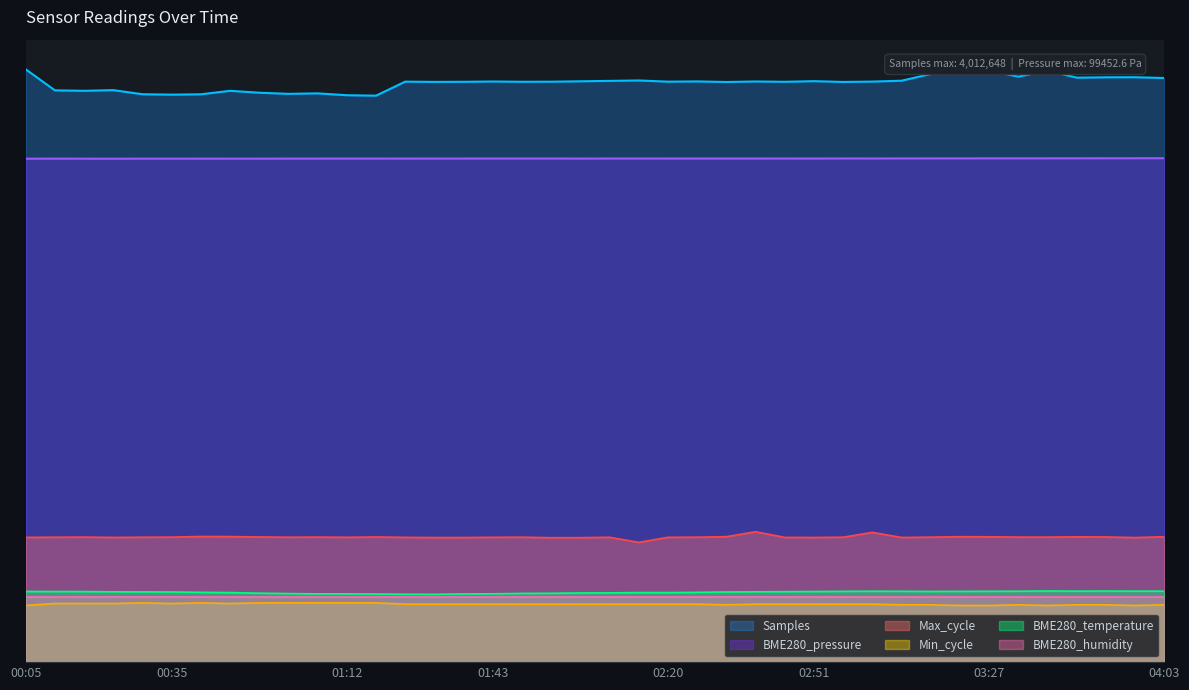

True or false: BME280_pressure and Min_cycle cross at least once.

False